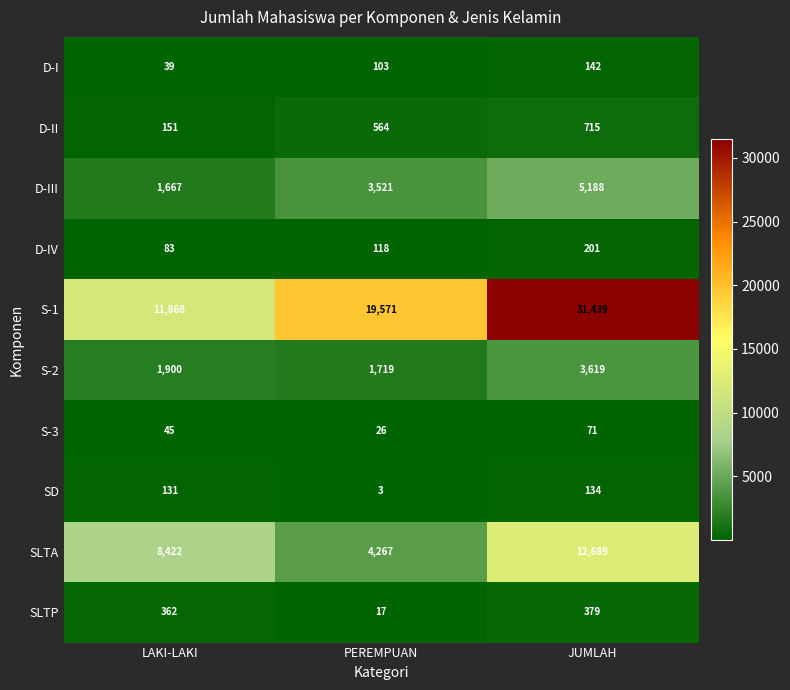

The value of S-1 at LAKI-LAKI is 11868. True or false?

True